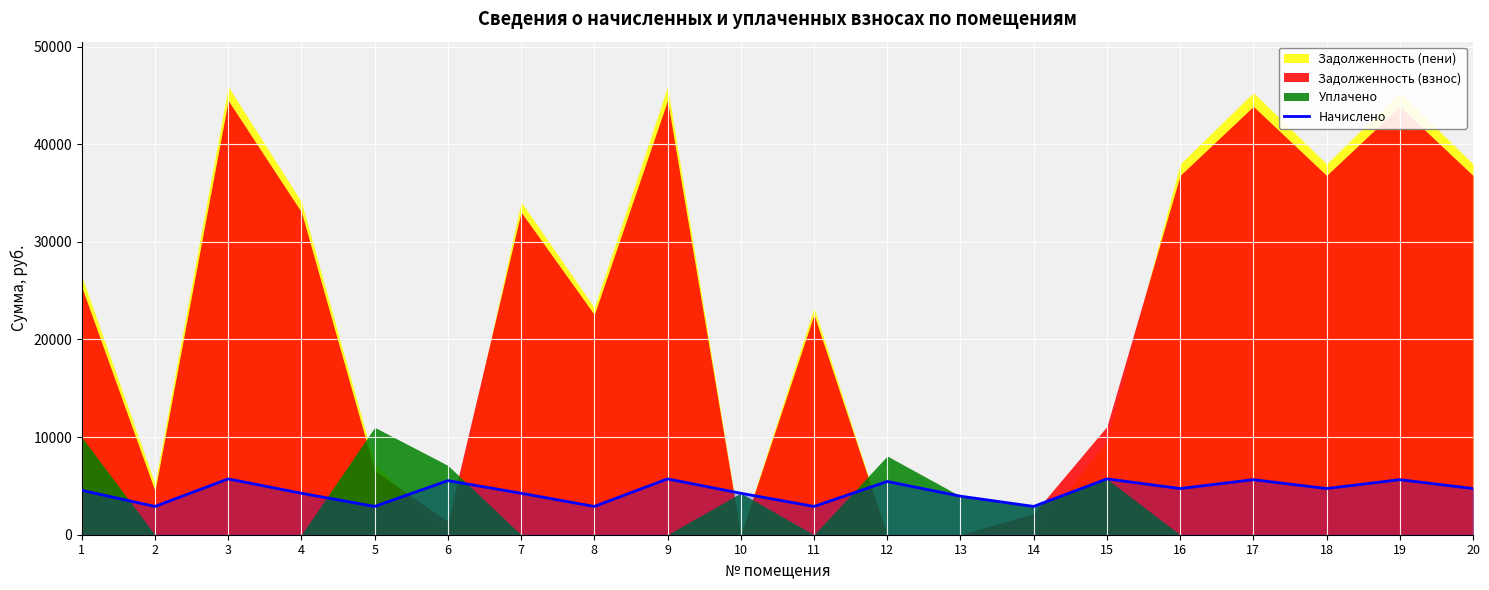

Which has a higher value, 17 or 10?

17